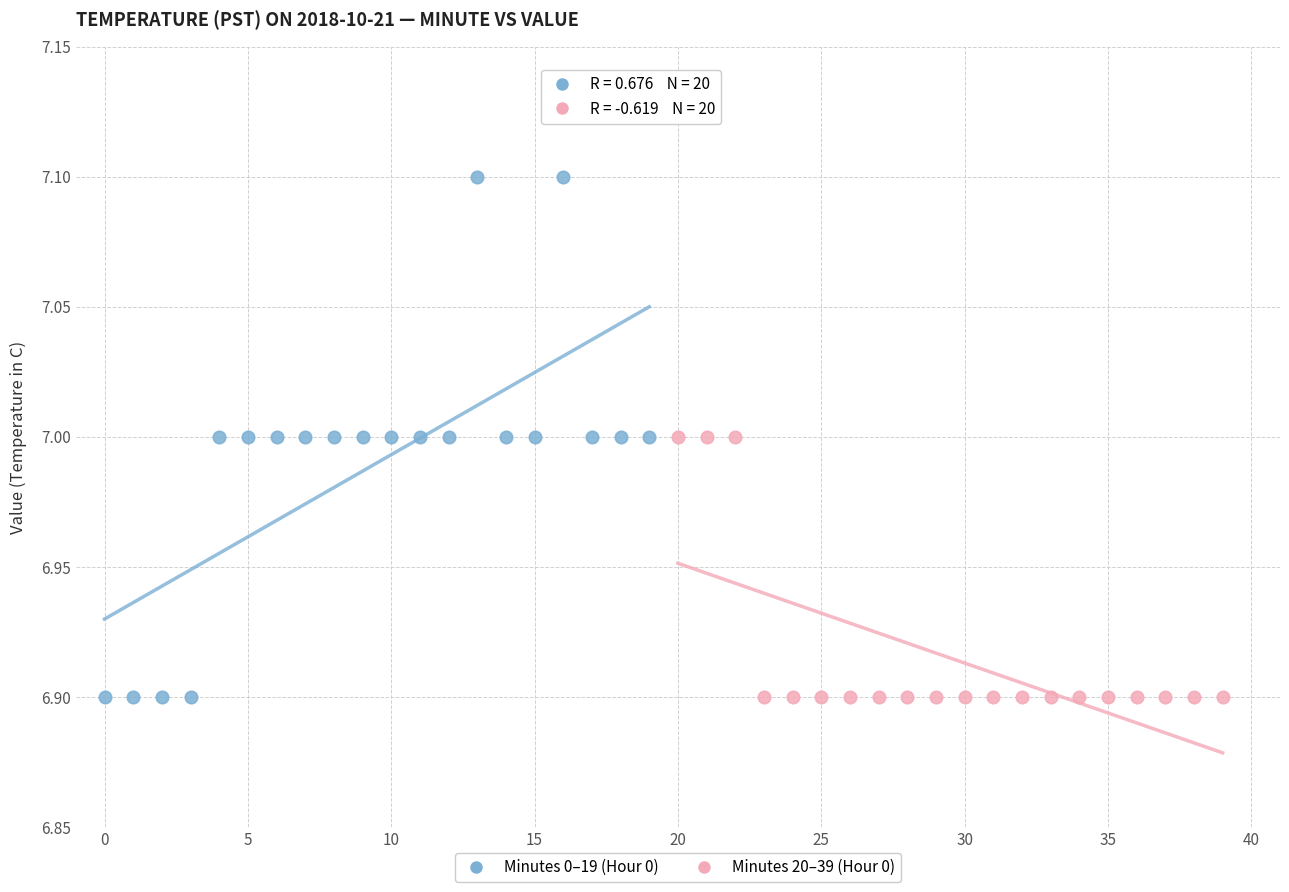

Which series reaches the maximum Y coordinate?

Minutes 0–19 (Hour 0)